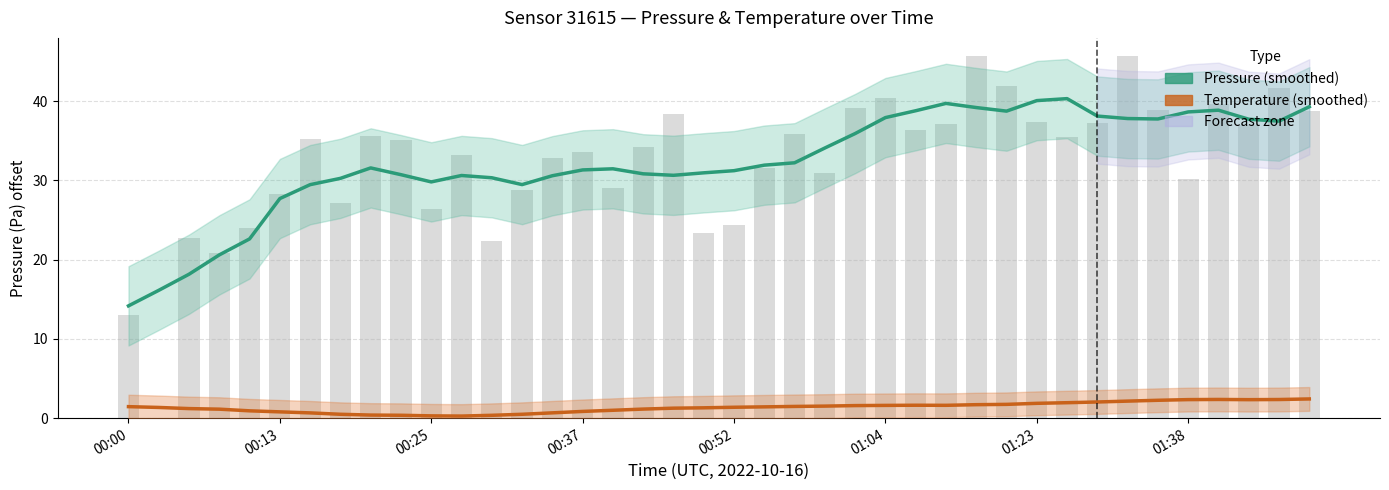

Where is Temperature (smoothed) nearest to the value 1?

16